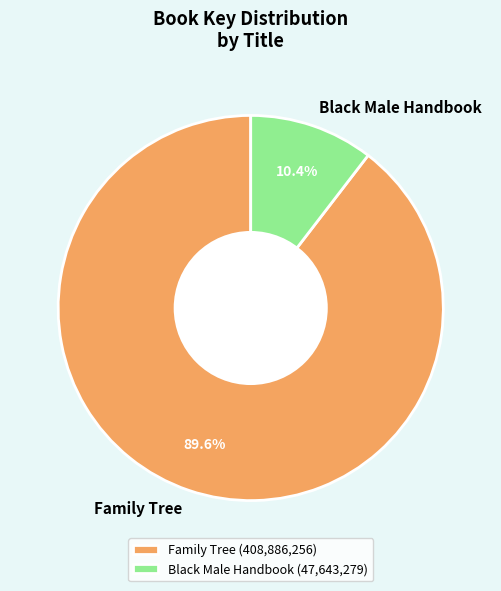

What percentage is NOT represented by Black Male Handbook?

89.6%